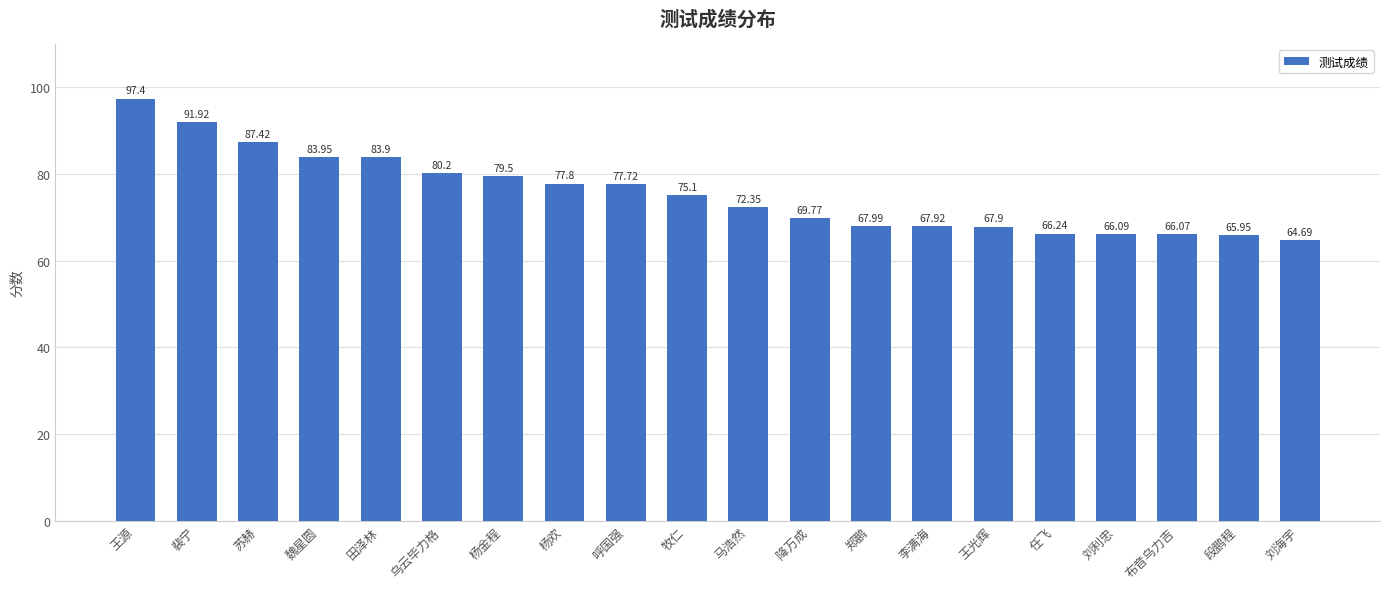

Approximately how many times larger is the value at 呼国强 compared to 王源?

0.8